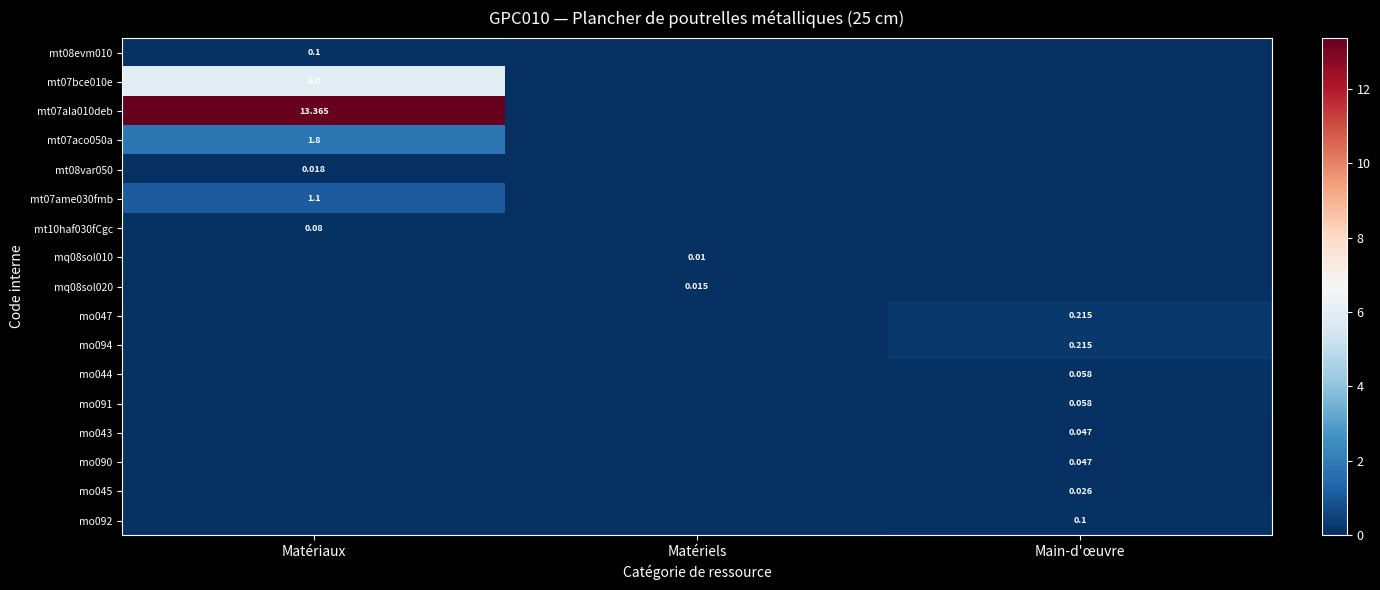

What is the total value across all series at Main-d'œuvre?

0.8